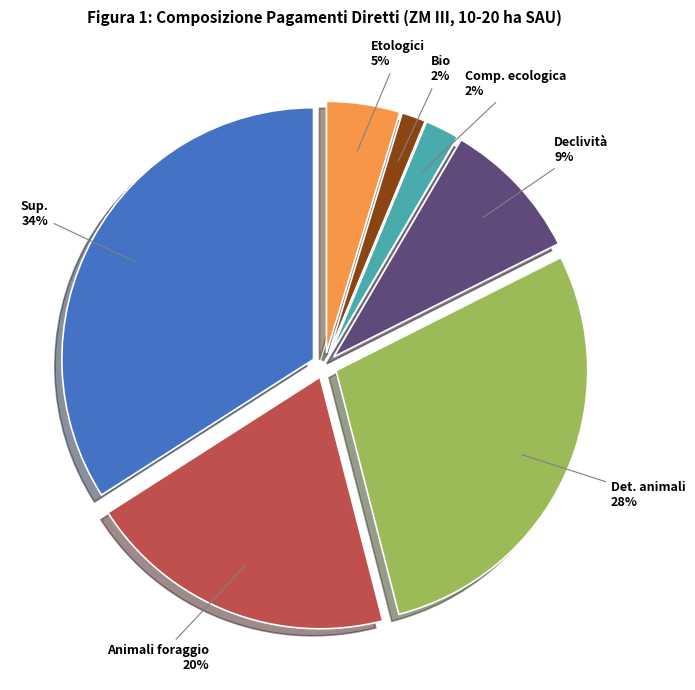

To the nearest percent, what is the difference between the Declività and Sup. slice percentages?

25%